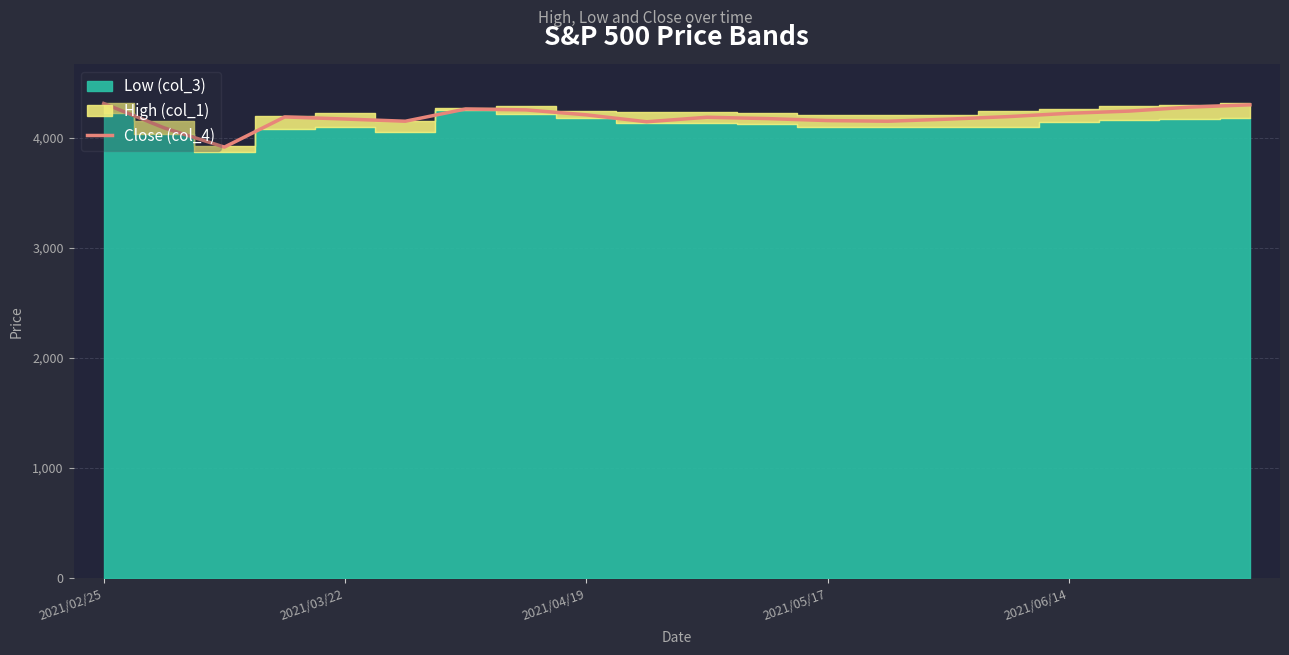

What is the minimum value for Close (col_4)?

3914